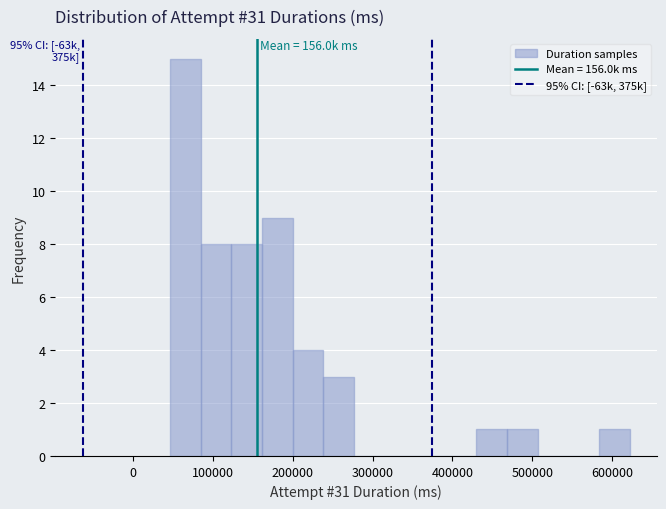

Around what value on the x-axis is the tallest bar? Give the approximate position of its centre, as read against the axis.

70000